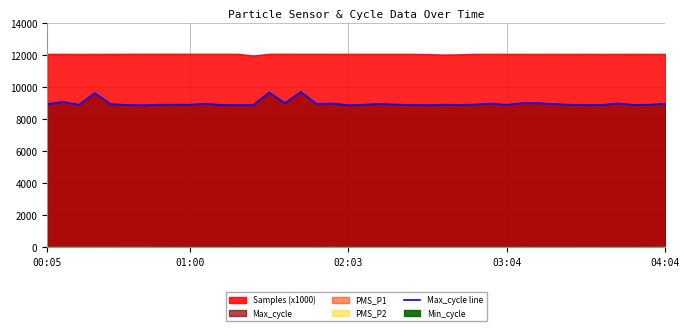

What is the sum of all values?

358475